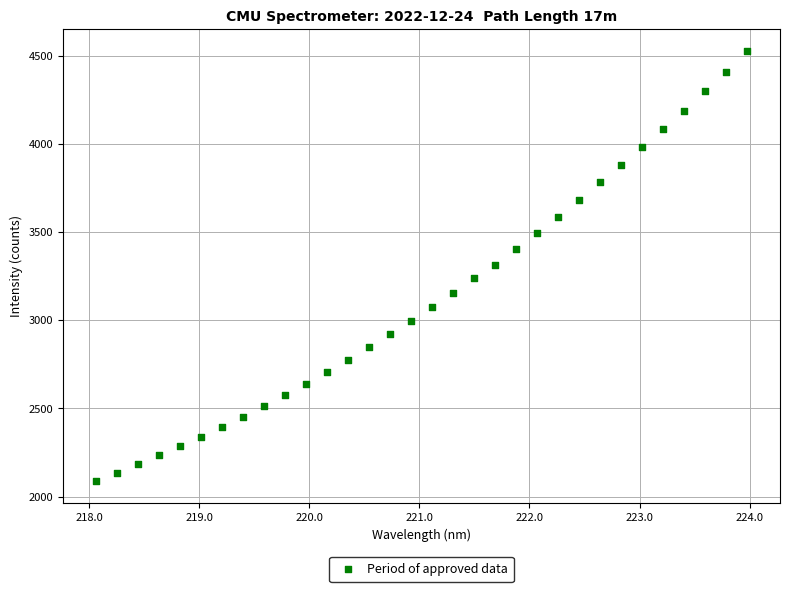

What is the range of Y values (max minus min)?

2442.3